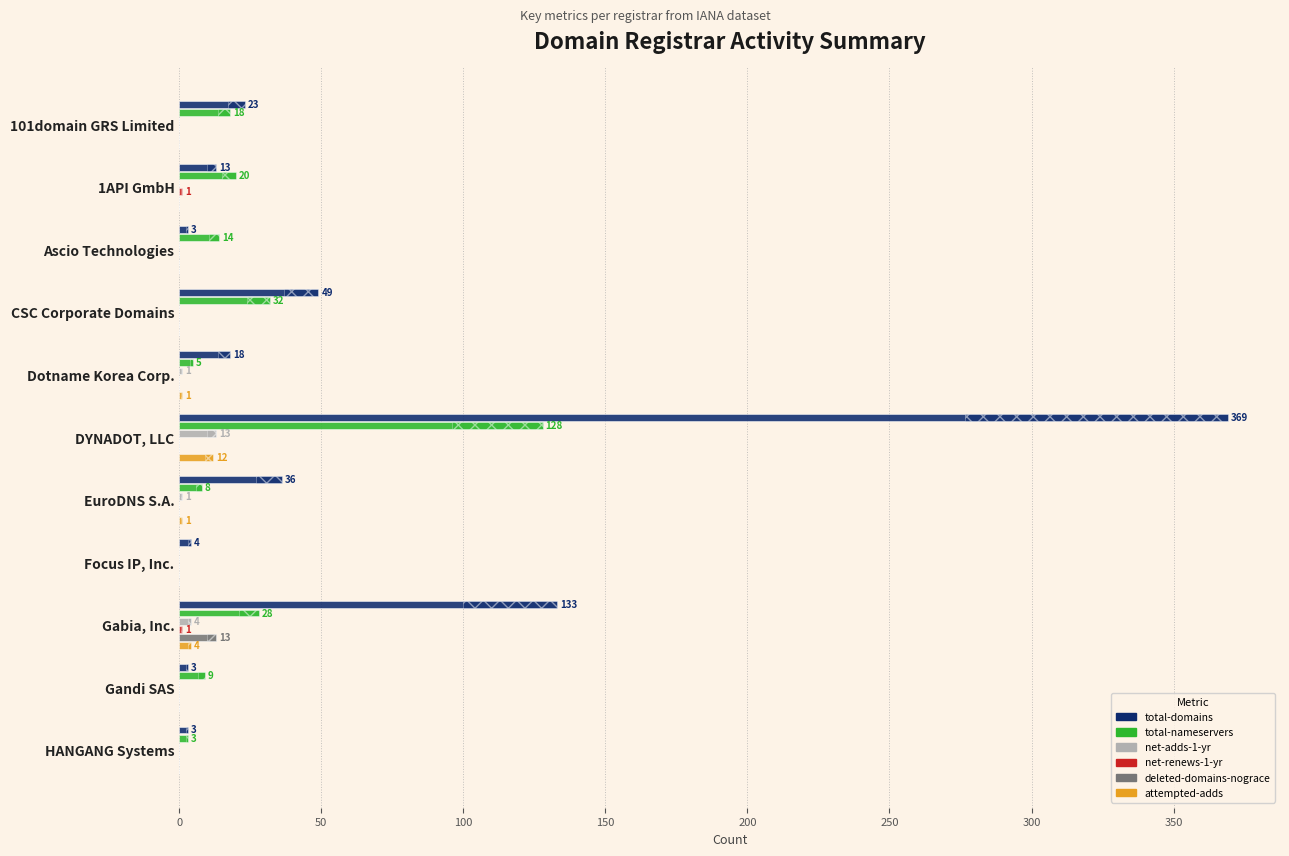

How many groups of bars are there?

11